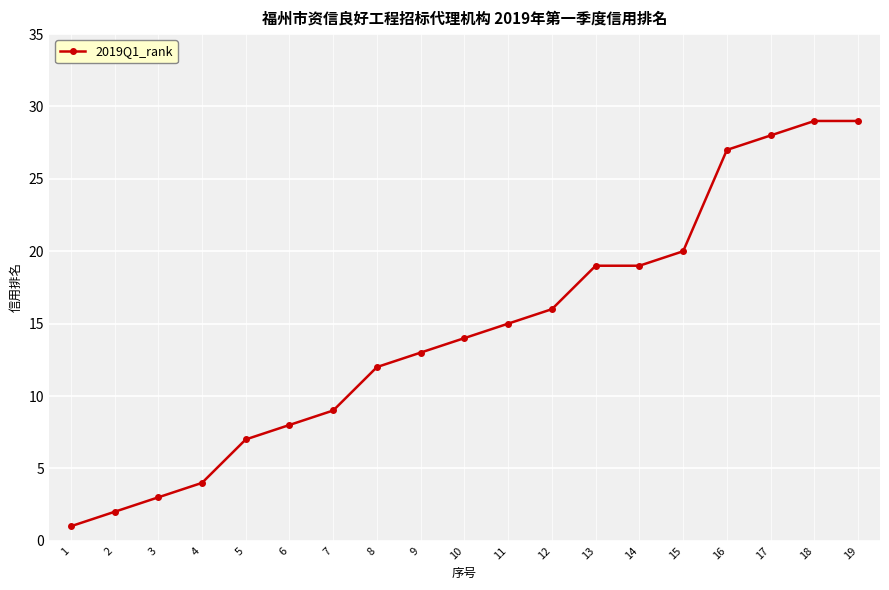

How many lines are shown in the chart?

1